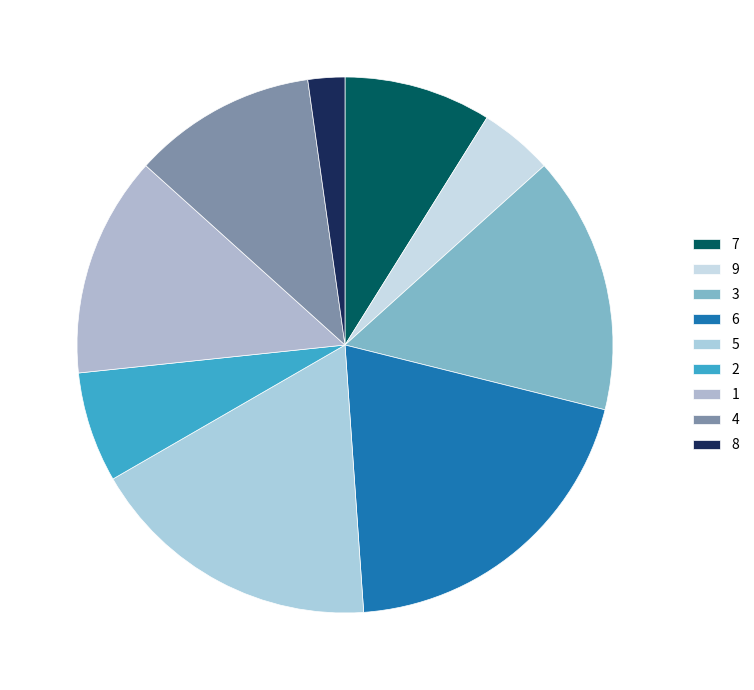

Is the sum of 4 and 2 greater than half?

No